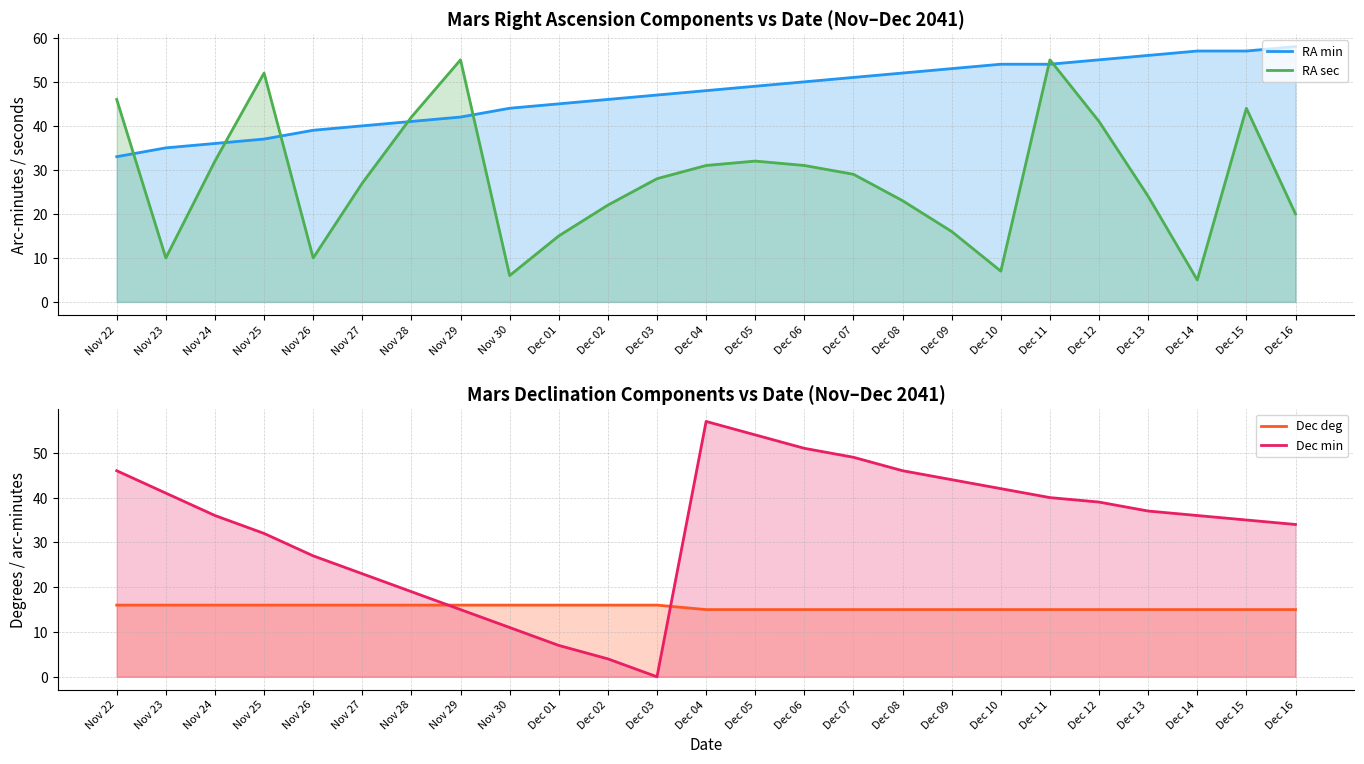

Is the value of RA sec at Dec 03 greater than the value of Dec deg at Dec 14?

Yes